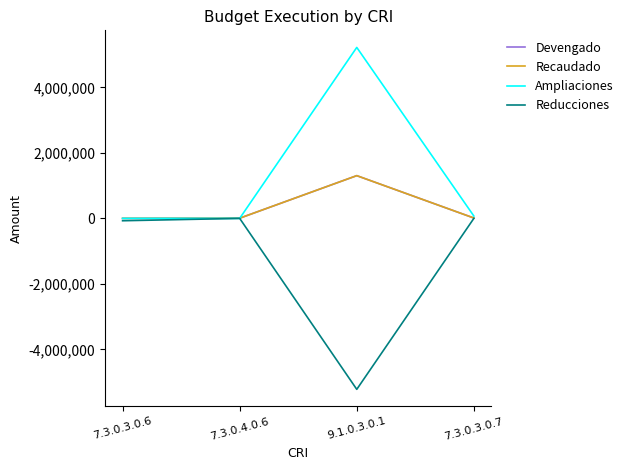

Is this an area chart (filled region under the line)?

No